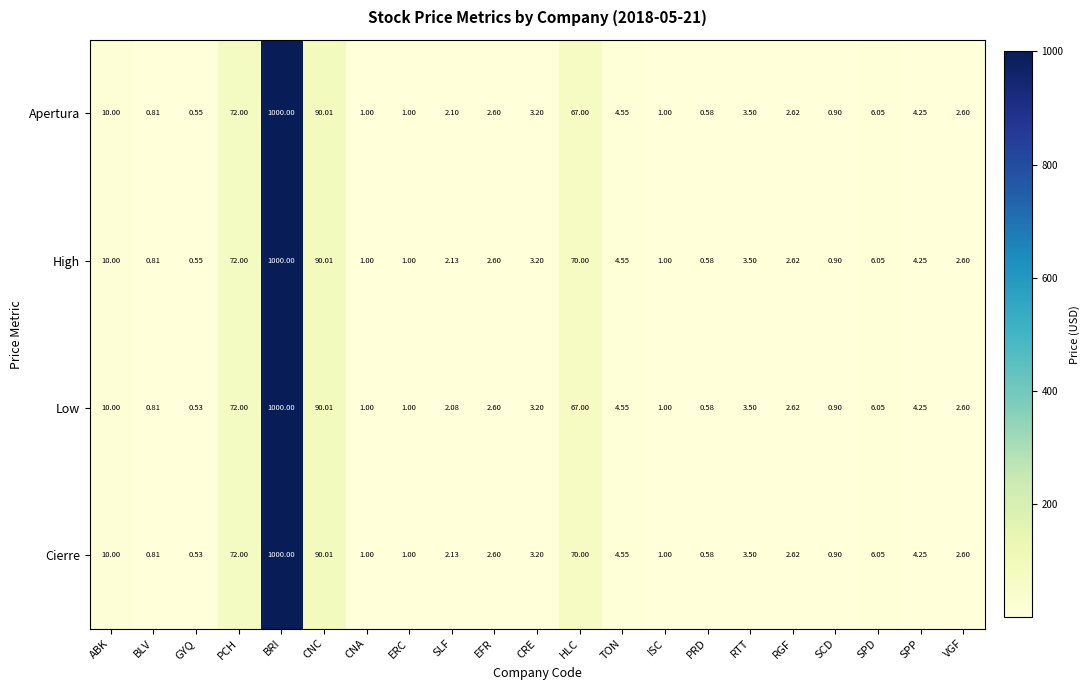

At which label does Low reach its minimum?

GYQ